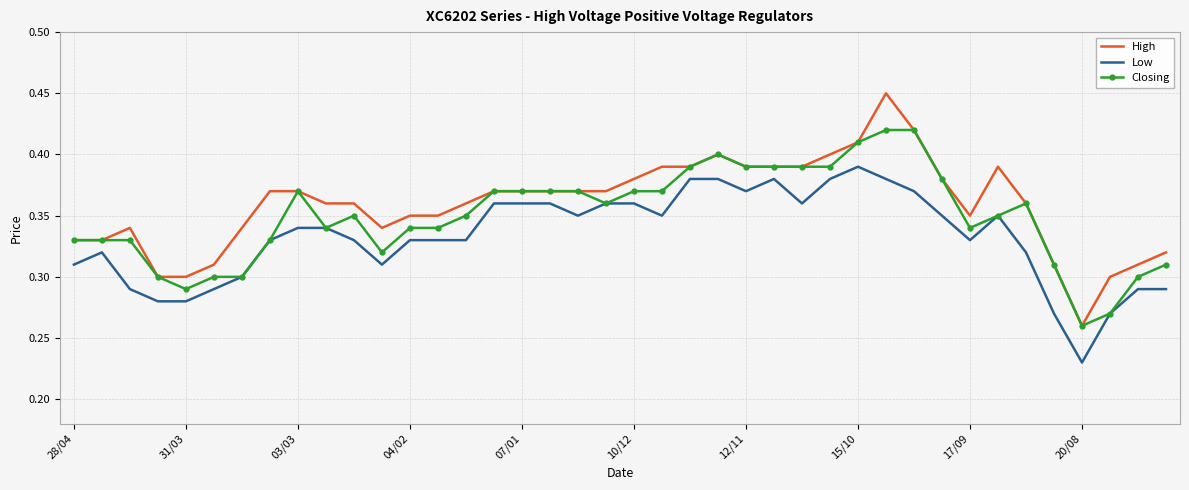

Which series has the widest spread of values?

High